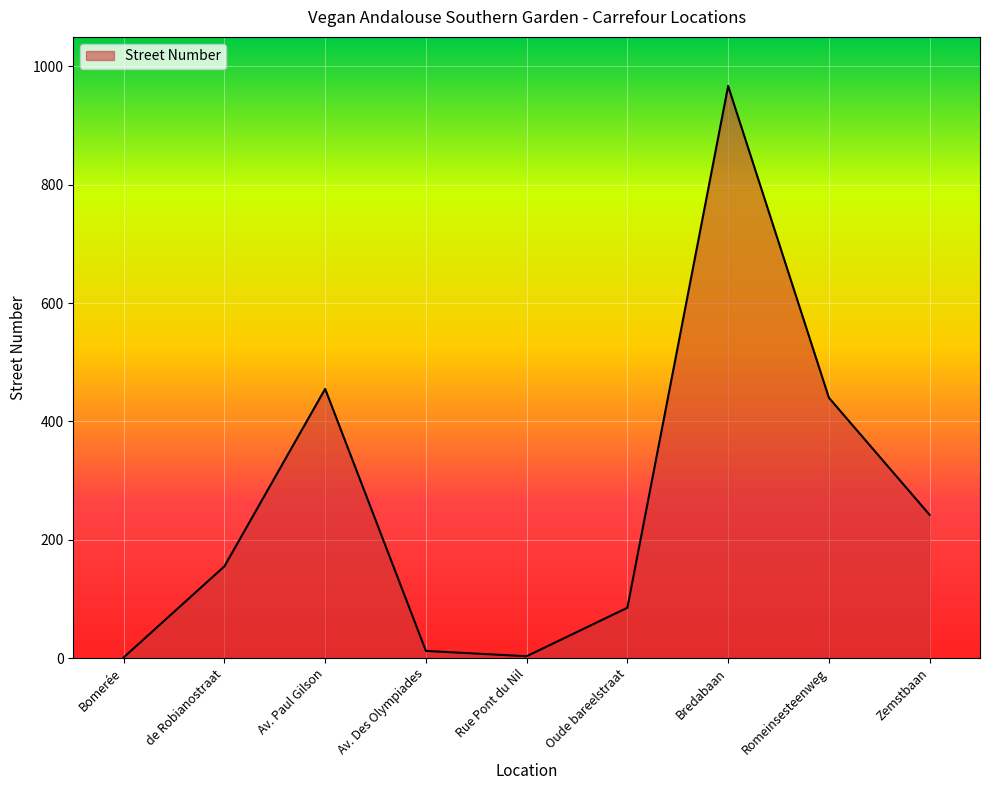

What is the approximate value at Bredabaan, to the nearest 100?

1000